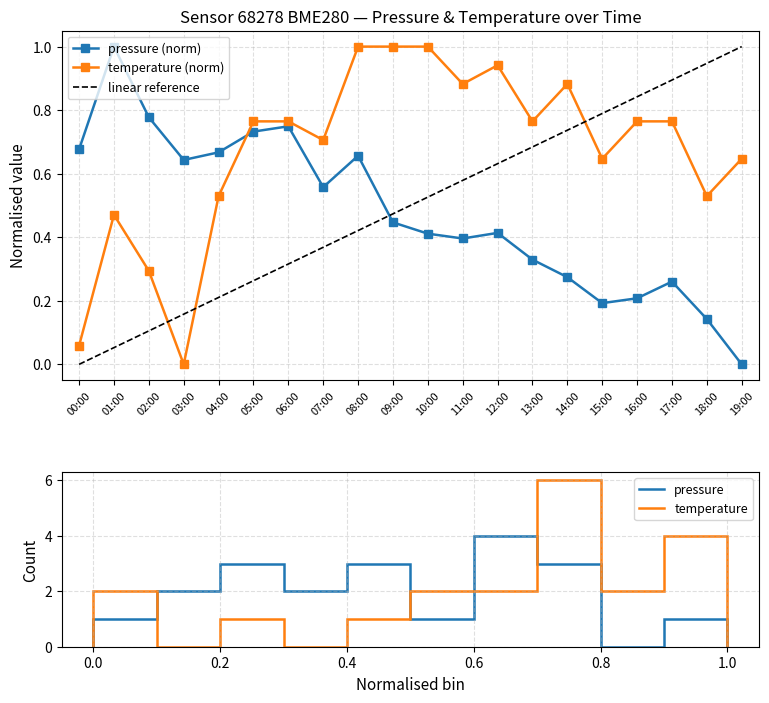

Between which two adjacent categories do pressure and temperature first intersect?

04:00 and 05:00